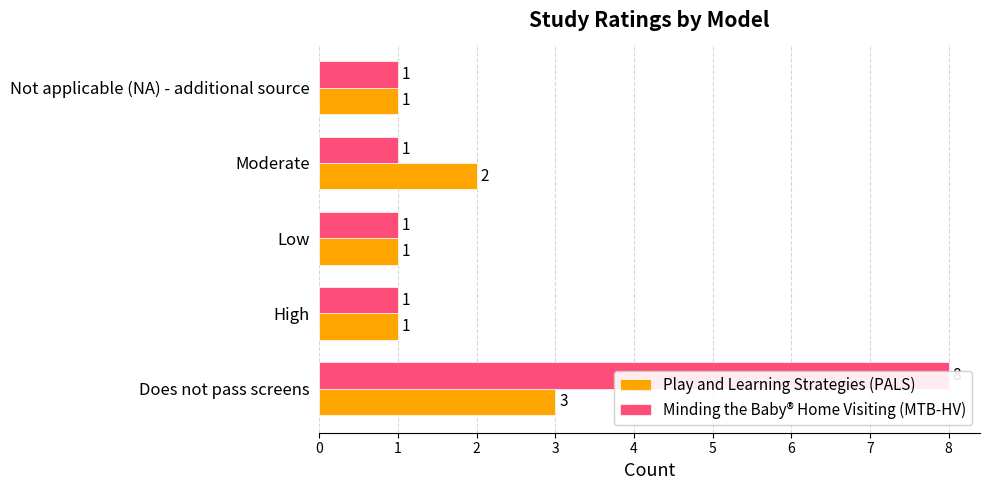

What is the approximate value of Minding the Baby® Home Visiting (MTB-HV) at High?

1